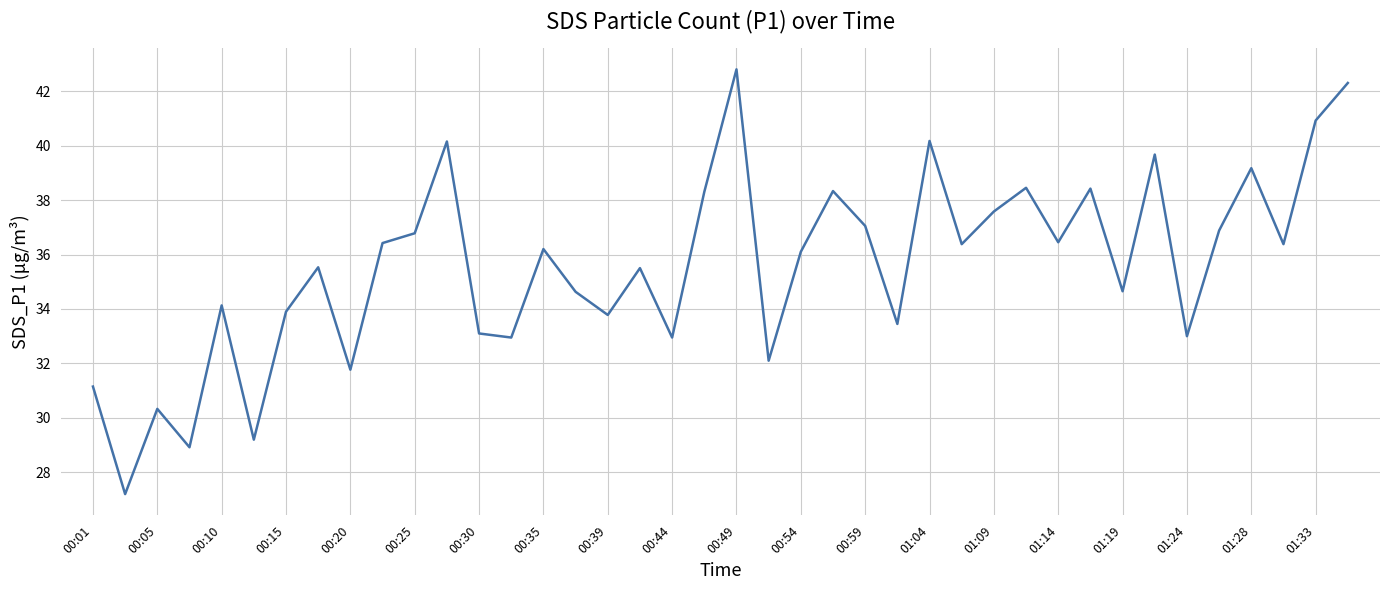

What is the greatest value displayed?

42.8